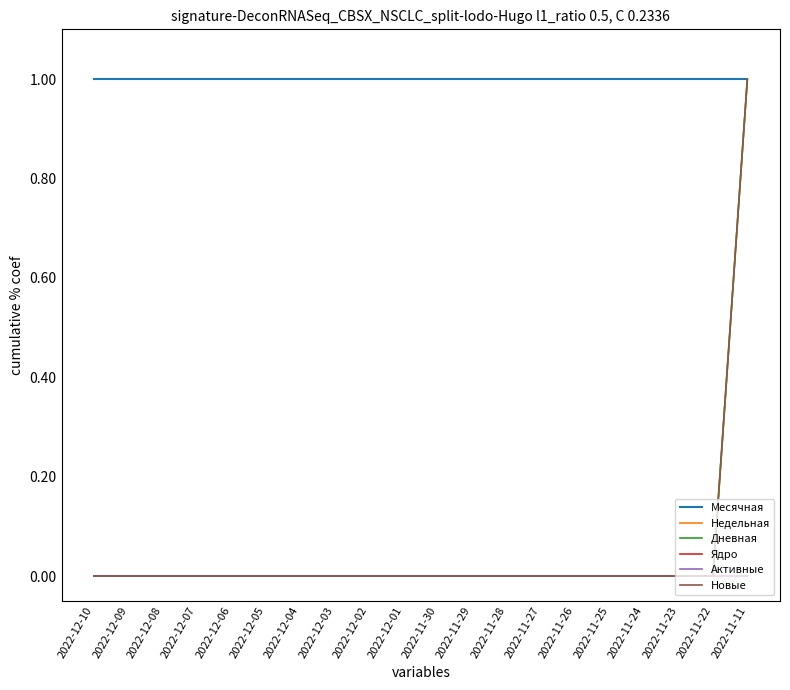

What are all the series names shown in the legend?

Месячная, Недельная, Дневная, Ядро, Активные, Новые